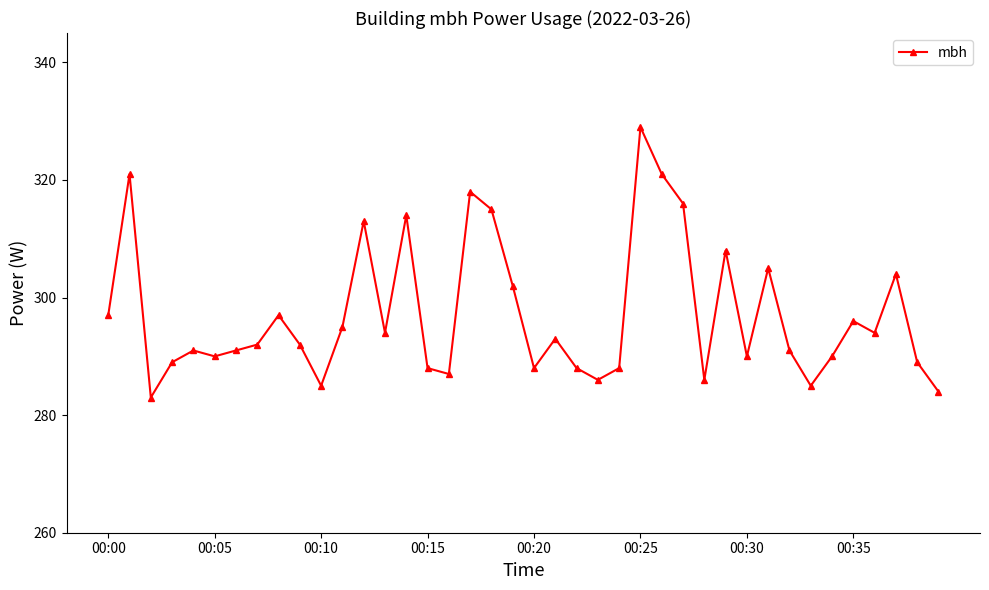

What is the sum of all values?

11885